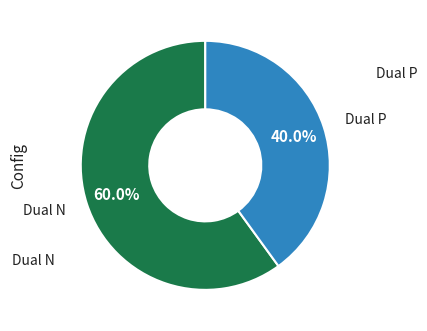

Does any single category account for the majority?

Yes